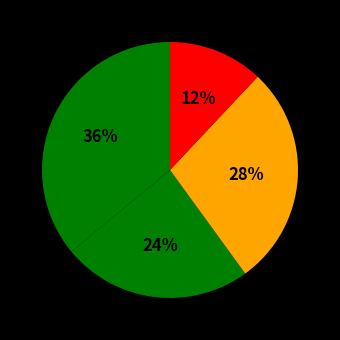

Count the number of slices in the pie.

4